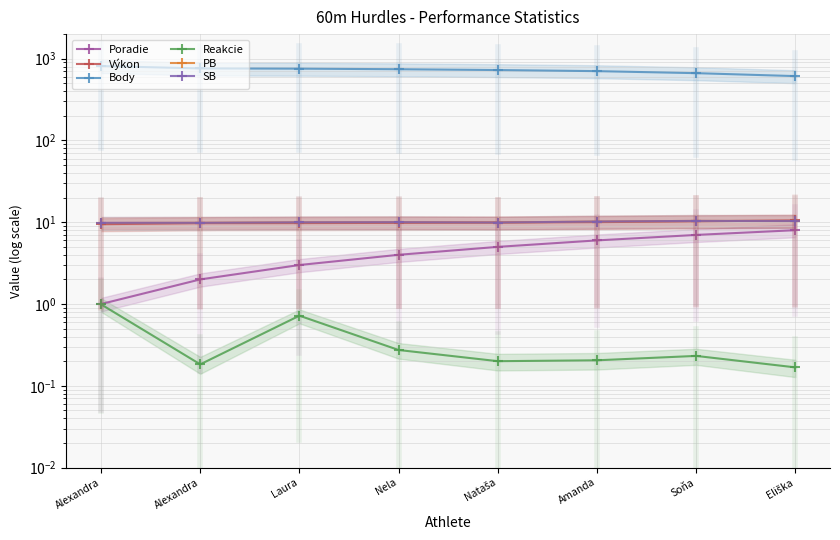

Is the value of Výkon at Nela greater than the value of Reakcie at Nela?

Yes